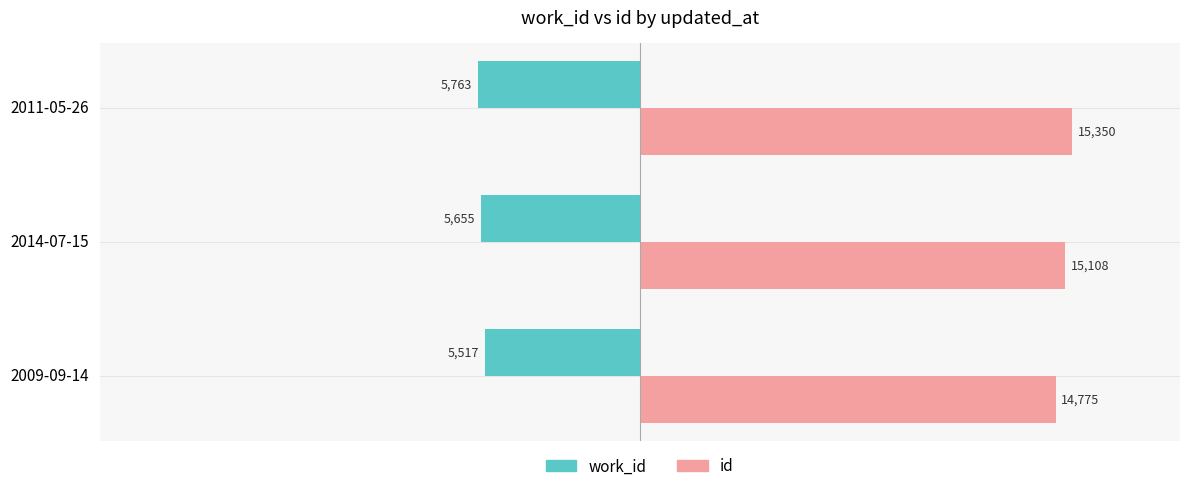

What is the sum of all work_id values?

-16935